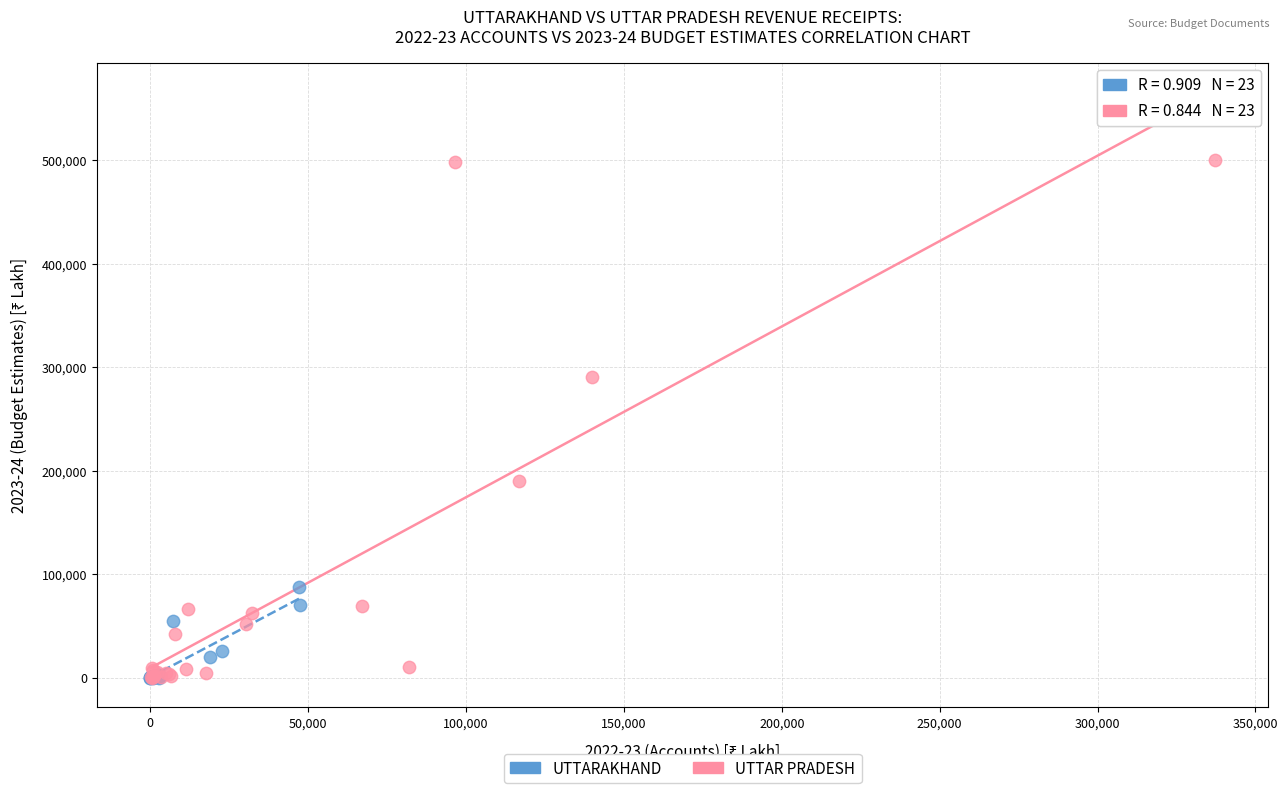

Which series has the largest Y range (max minus min)?

UTTAR PRADESH